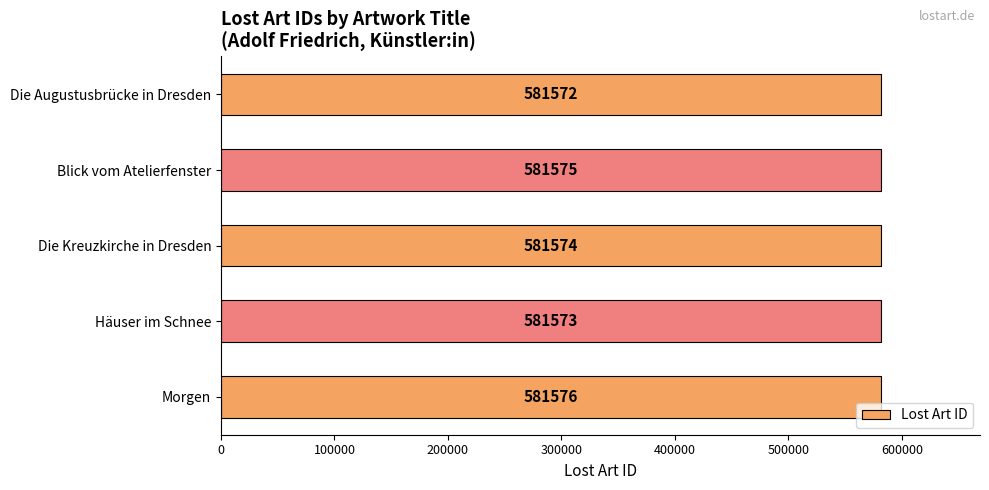

Count the number of categories in the chart.

5